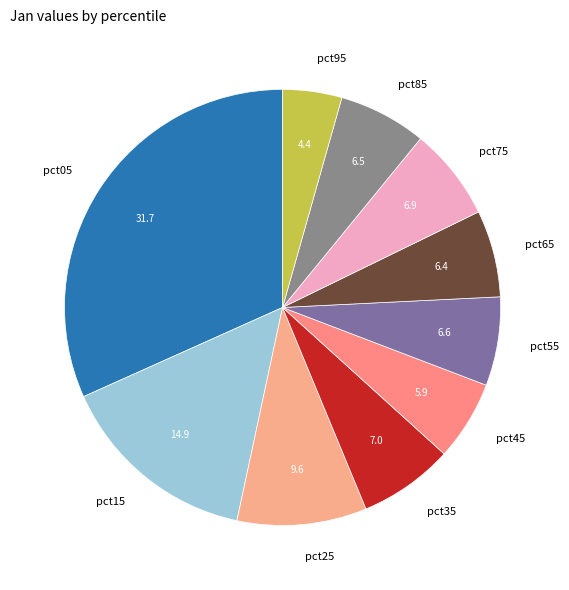

Combined, do pct35 and pct05 account for over 50%?

No